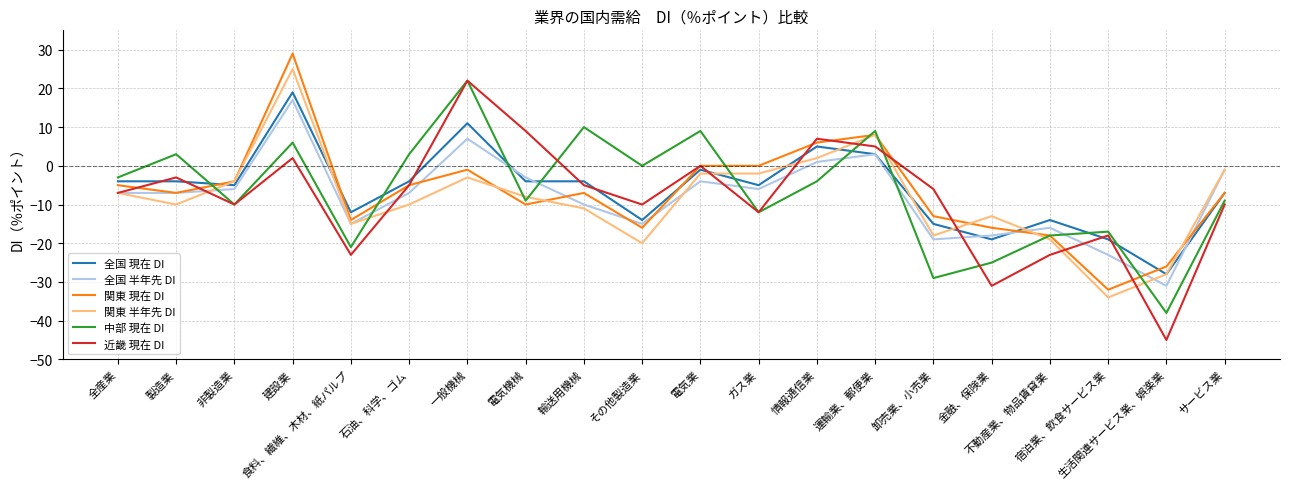

What is the highest value of the 関東 半年先 DI series?

25